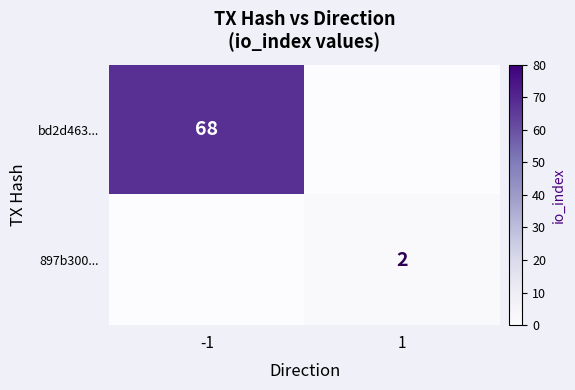

Which has a higher value, 1 or -1?

-1